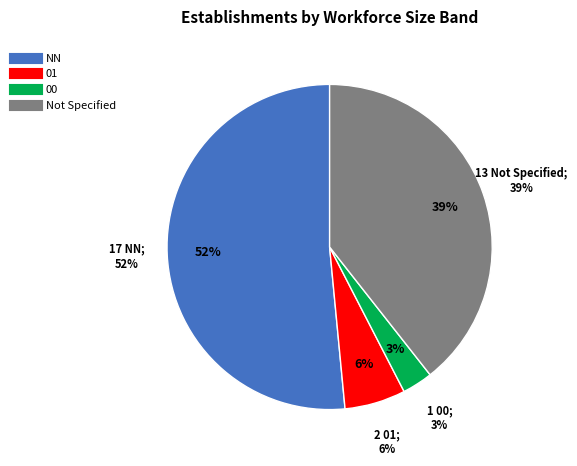

Is it true that 00 is 8% of the pie?

False